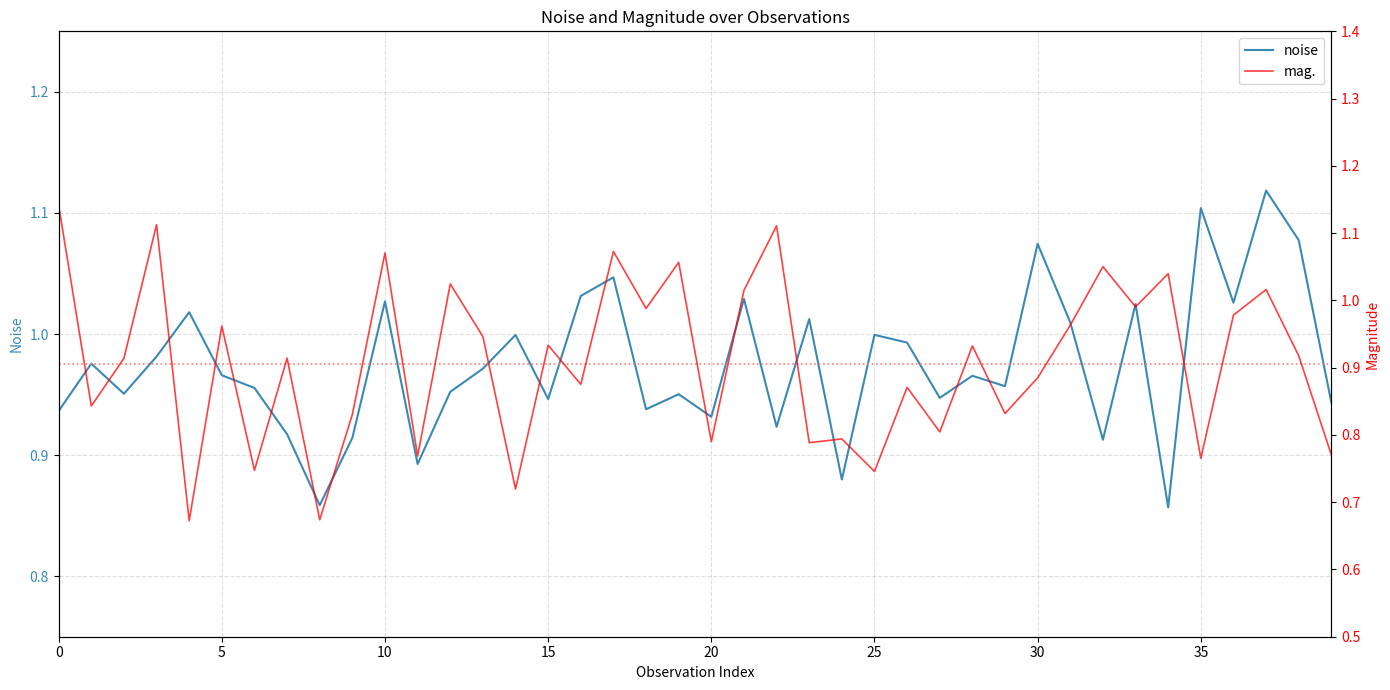

What is the difference between the highest and lowest values at 20?

0.3